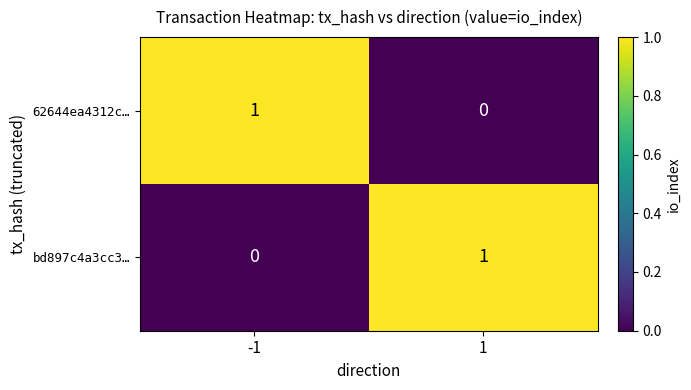

Is the value of bd897c4a3cc3… at -1 greater than the value of 62644ea4312c… at -1?

No